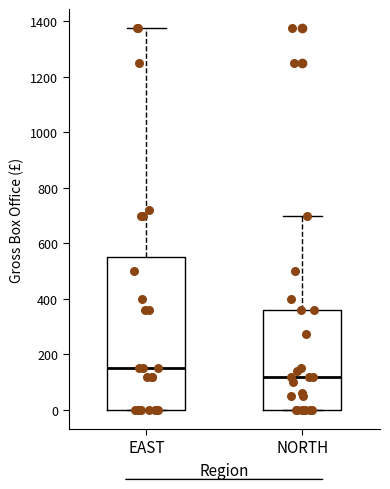

Which box is the tallest, from its lower edge to its upper edge?

EAST